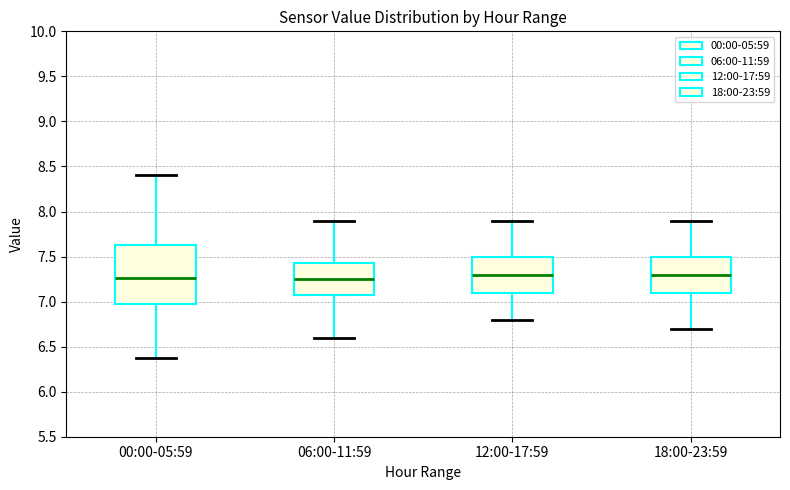

Where does the upper whisker of the box for 12:00-17:59 end on the y-axis? The values are not printed on the chart, so give them approximately, as read against the axis.

7.90